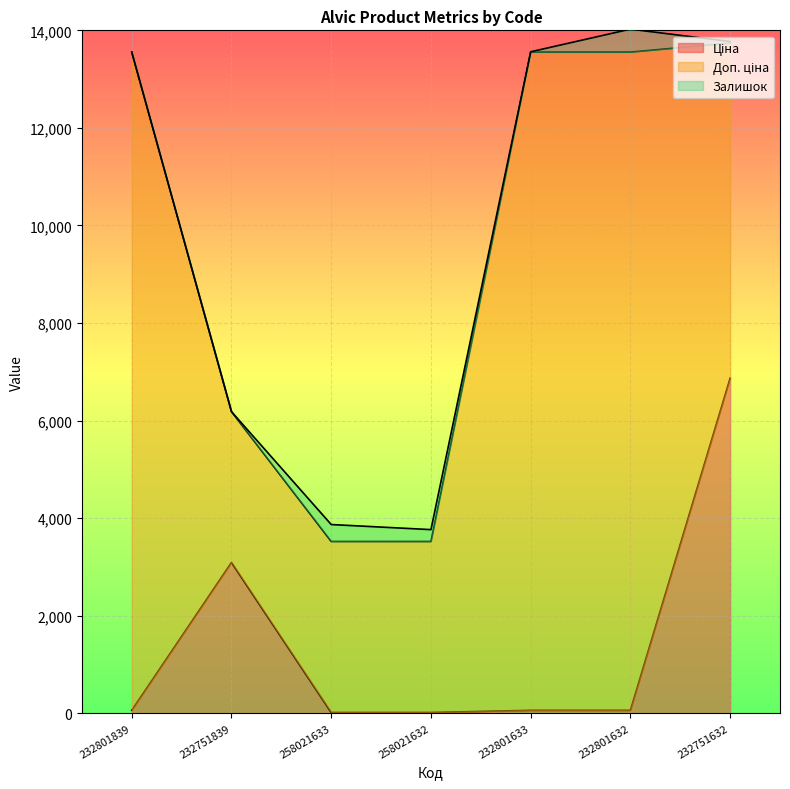

True or false: Залишок has a value of -200.7 at 232751839.

False